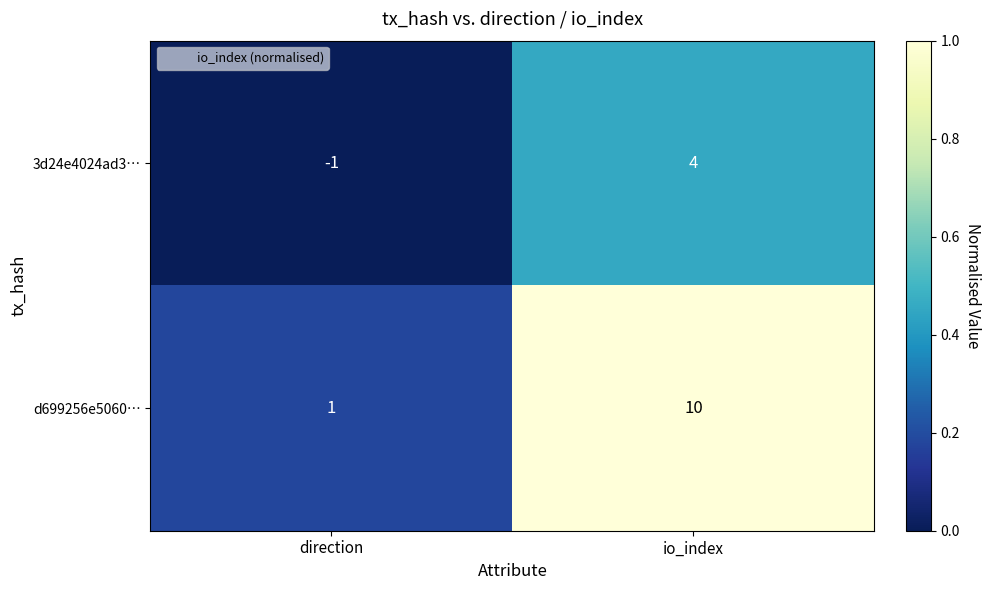

What is the total value across all series at direction?

0